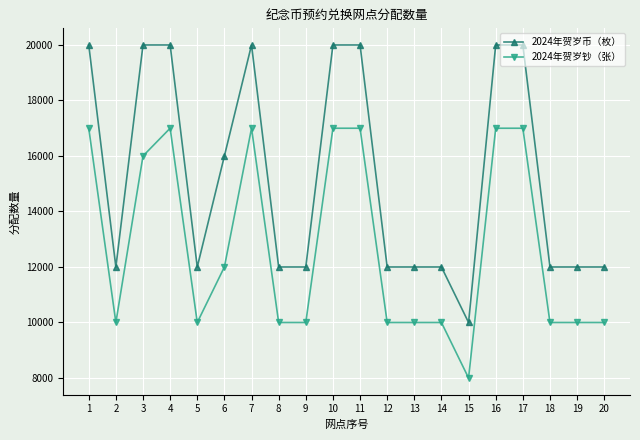

True or false: 2024年贺岁币（枚） has more than 0 interior local peaks.

True